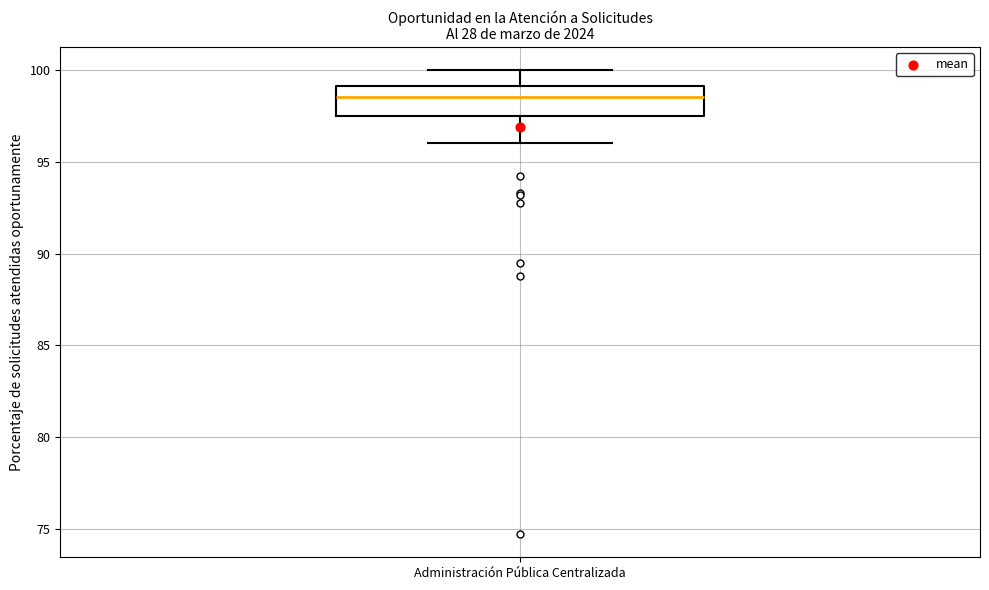

Read this box plot against the y-axis: the position of the median line, the range covered by the box, and the ends of both whiskers. The values are not printed on the chart, so give them approximately, as read against the axis.

median 98.5, box 97.5 to 99.0, whiskers 96.0 to 100.0